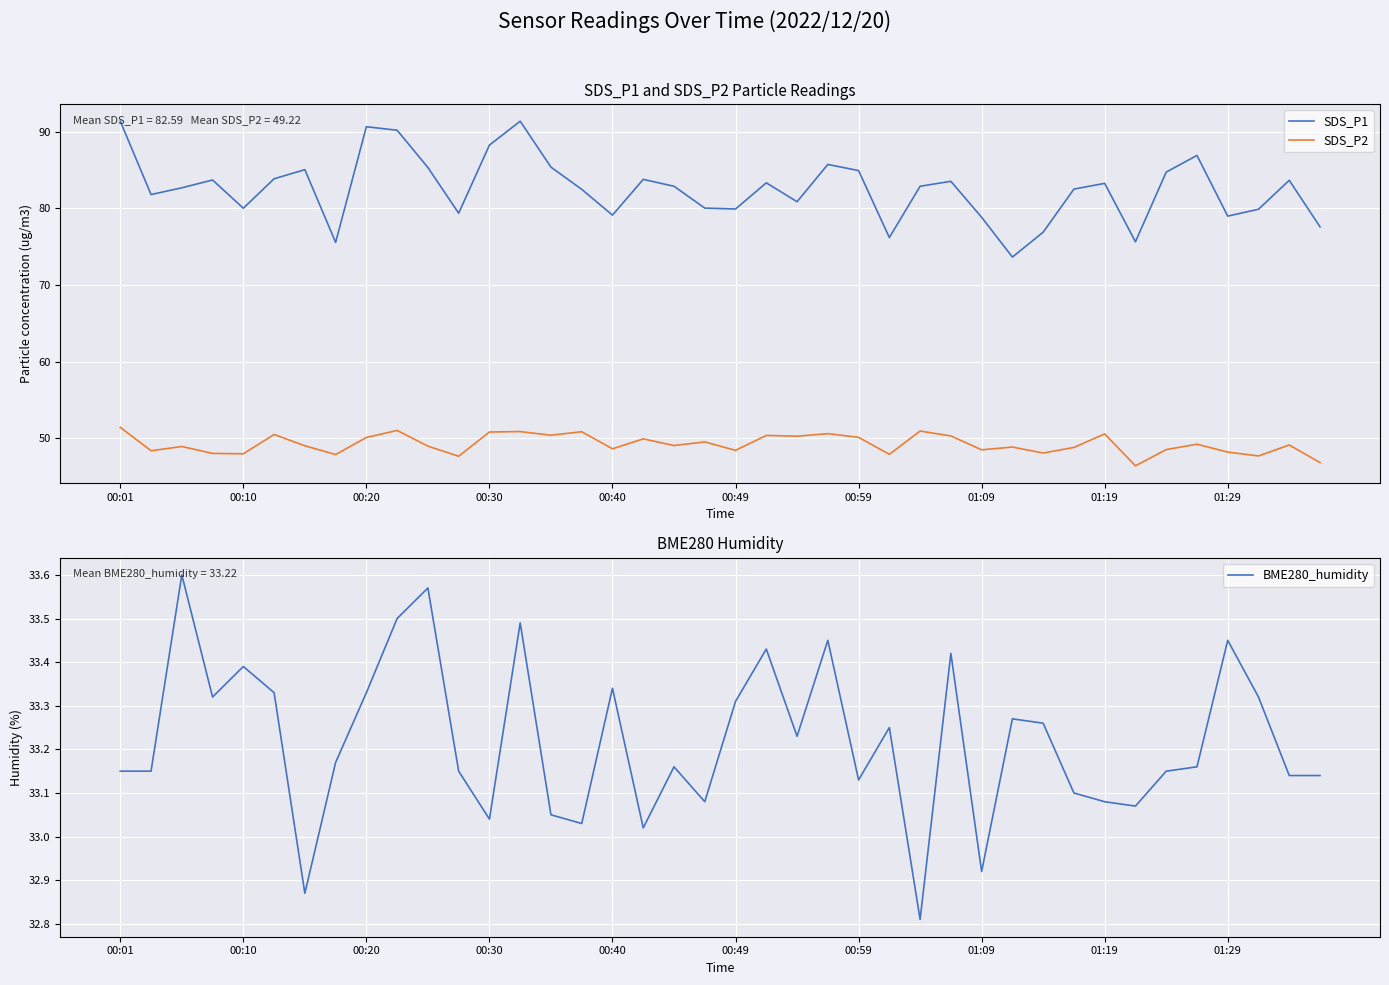

How many interior local peaks does the SDS_P2 series have?

14